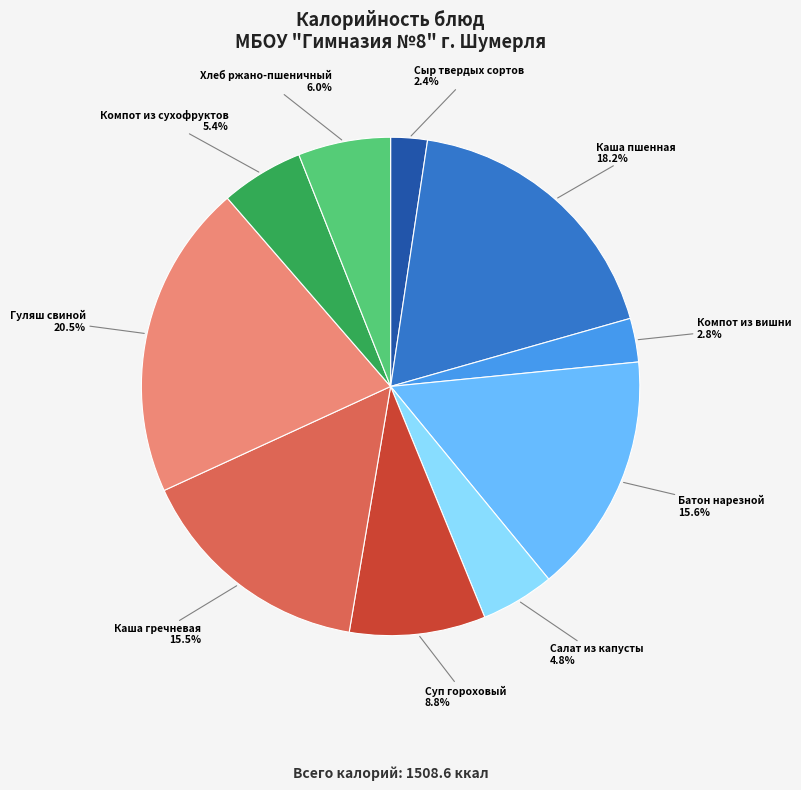

What portion of the pie excludes Компот из сухофруктов?

94.6%